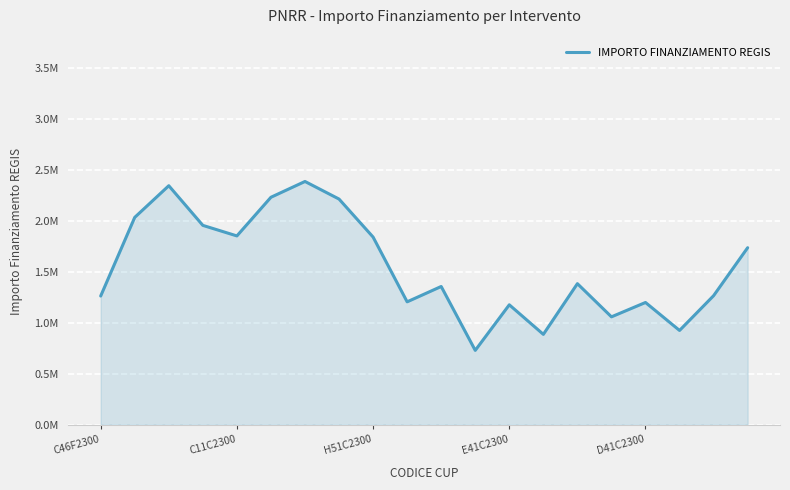

Reading left to right, extract all data points from this chart.

1262485.0	2035018.0	2345928.0	1956536.7	1852900.0	2232553.7	2387681.0	2214952.7	1841580.7	1205563.7	1356308.7	728862.3	1176385.3	886148.7	1384050.0	1058221.7	1199285.0	924490.0	1266021.7	1737100.0